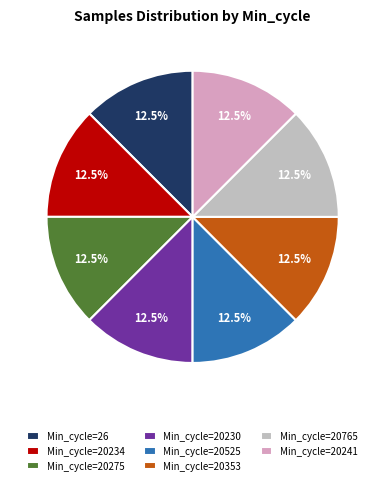

How many segments does this pie chart have?

8